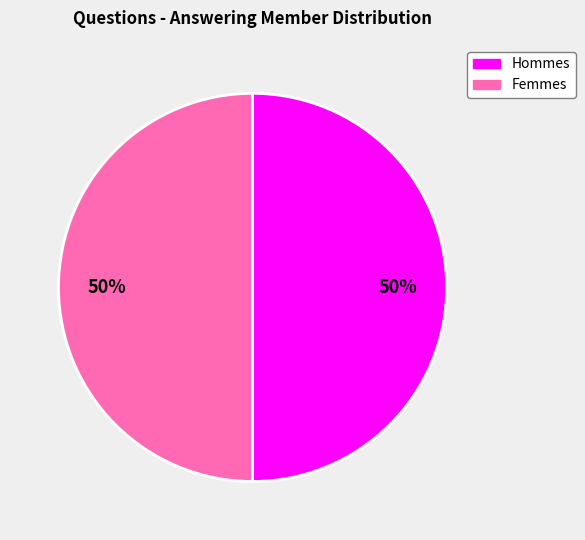

To the nearest percent, what is the average slice percentage?

50%